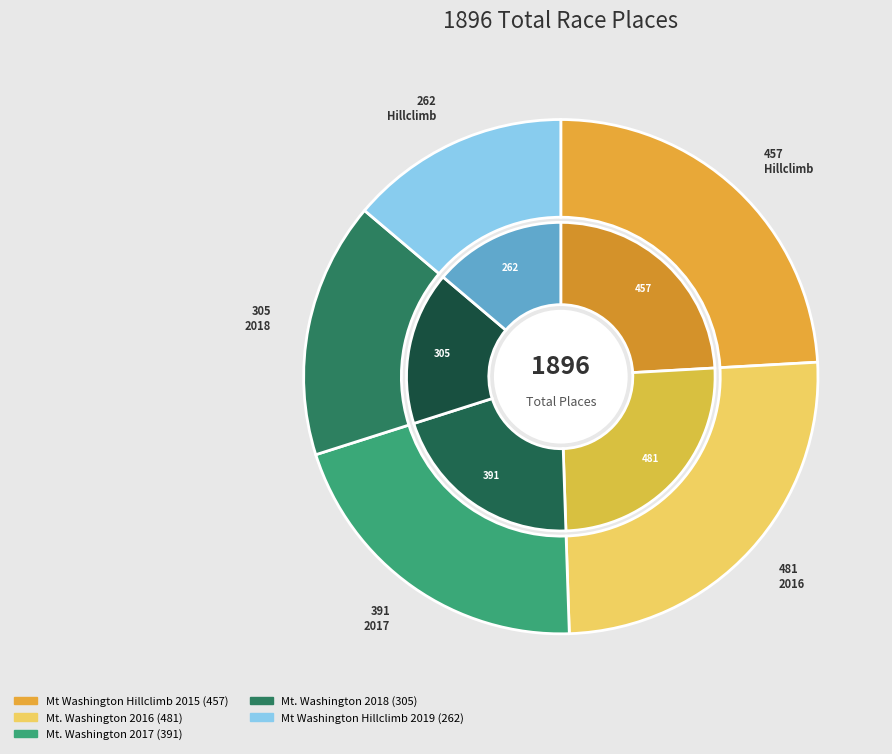

True or false: Mt. Washington 2017 accounts for 9% of the total.

False